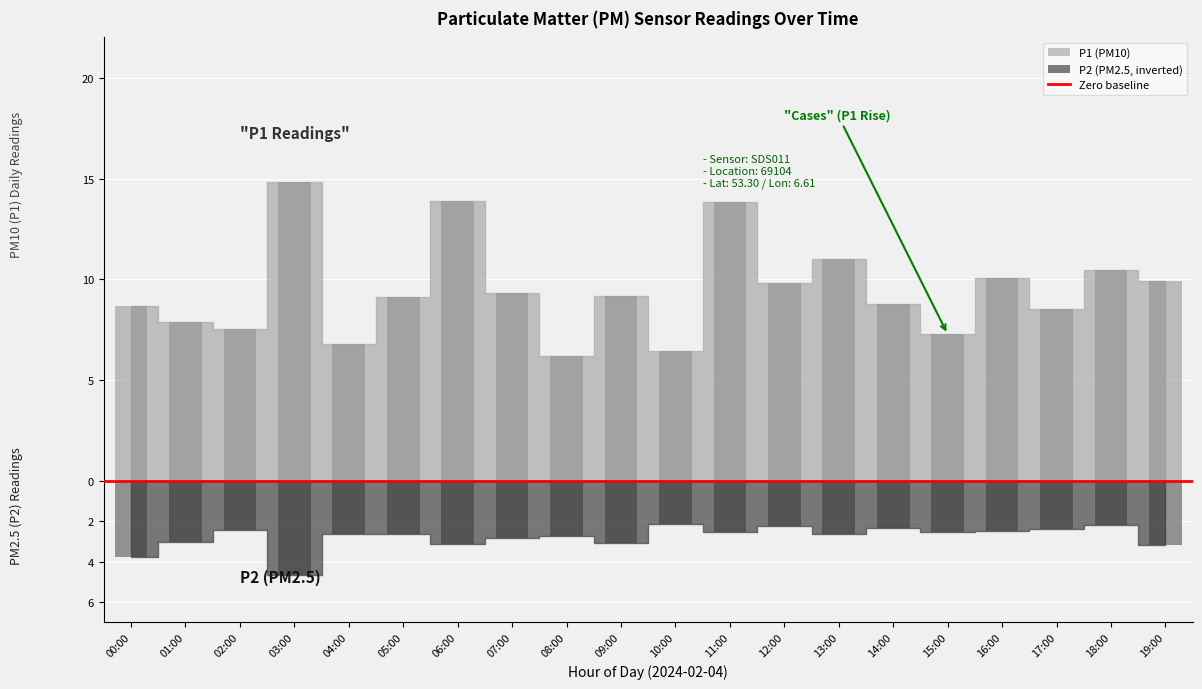

What is the difference between the second highest and second lowest values in the P1 series?

7.4